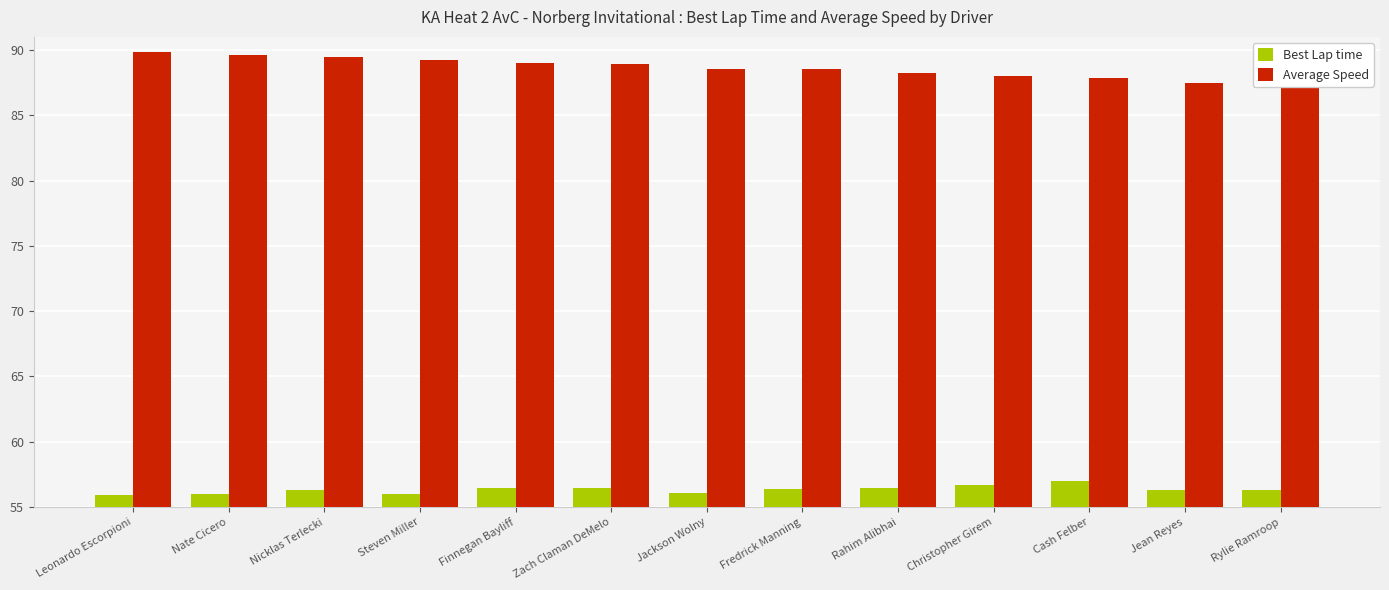

What is the sum of the Average Speed values at Rahim Alibhai and Cash Felber?

176.1